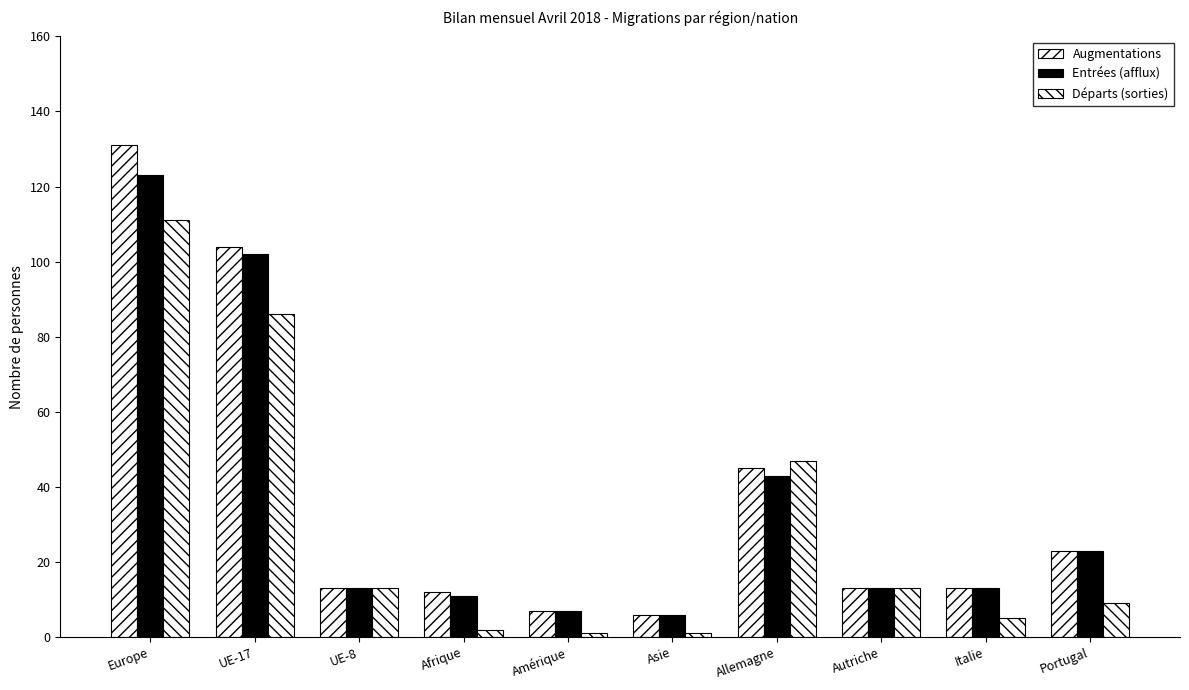

How many bars are there in total?

30